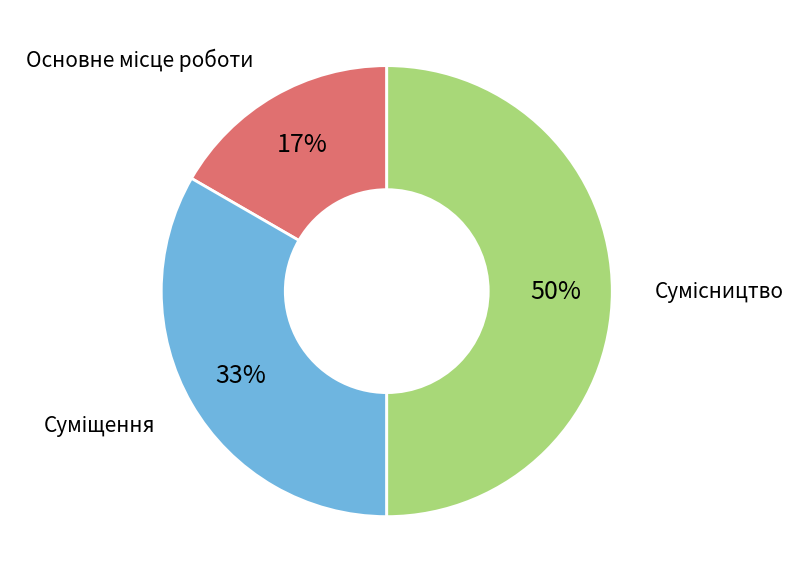

To the nearest percent, what is the difference between the largest and smallest slice percentages?

33%